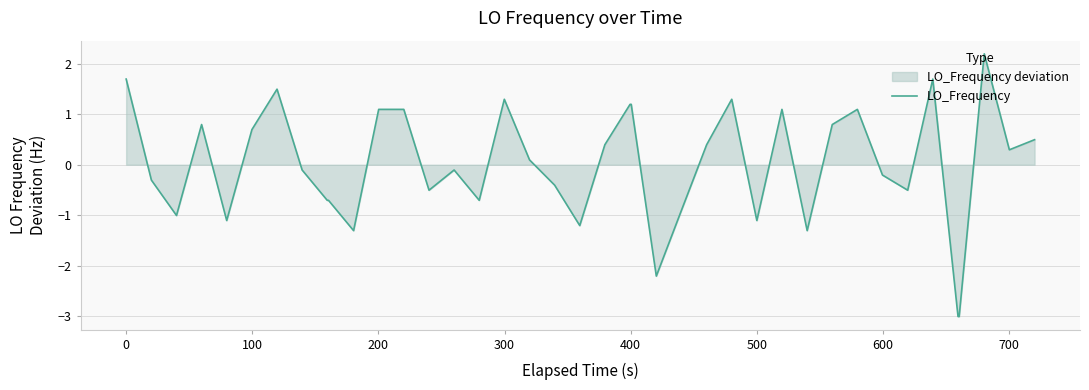

Reading right to left, extract all data points from this chart.

0.5	0.3	2.2	-3.0	-3.0	1.7	-0.5	-0.2	1.1	0.8	-1.3	1.1	-1.1	1.3	0.4	-0.9	-2.2	1.2	1.2	0.4	-1.2	-0.4	0.1	1.3	-0.7	-0.1	-0.5	1.1	1.1	-1.3	-0.7	-0.7	-0.1	1.5	0.7	-1.1	0.8	-1.0	-0.3	1.7